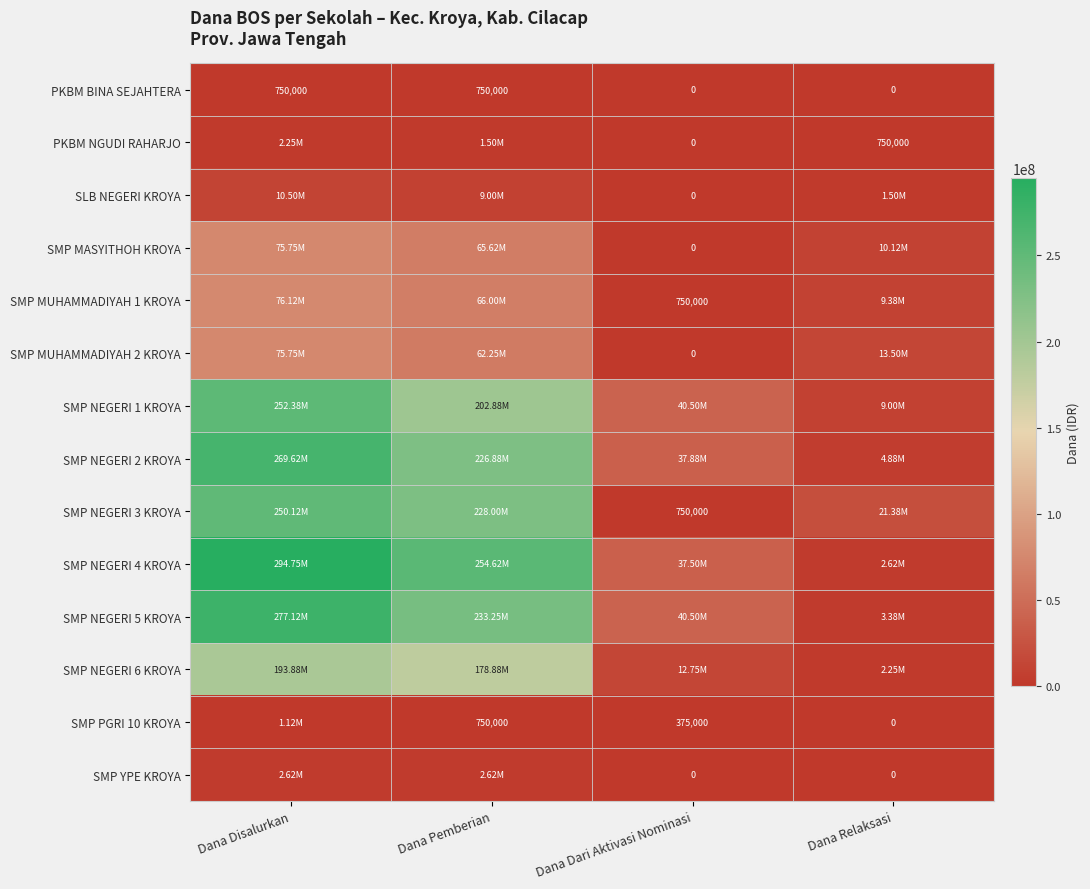

At how many categories does at least one series exceed 50274250?

2